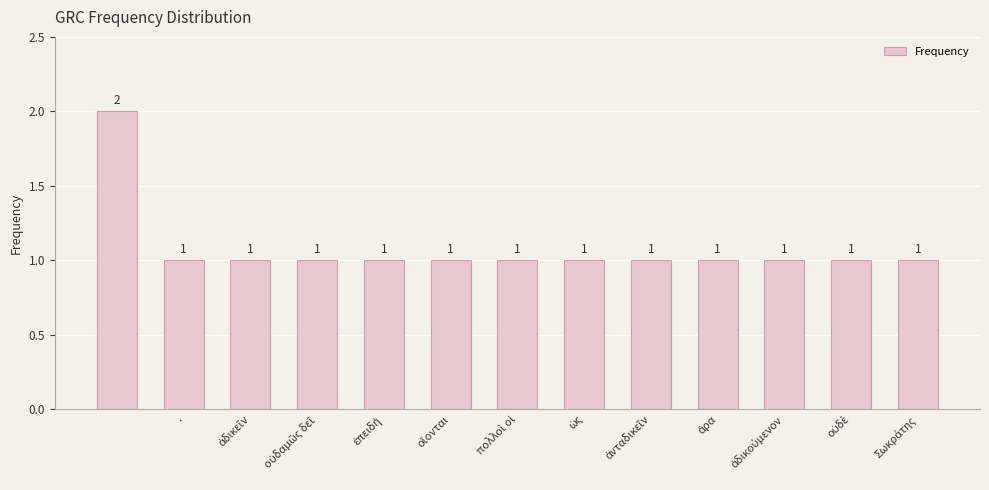

What is the value of the 3rd bar from the left?

1